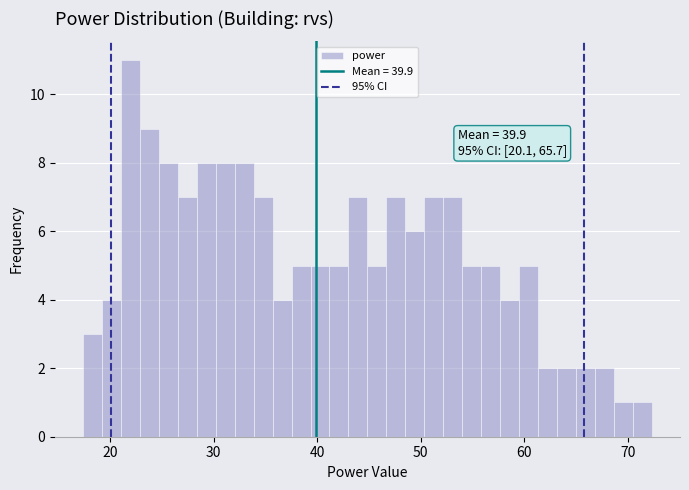

Read against the x-axis, roughly where is the centre of the tallest bar?

22